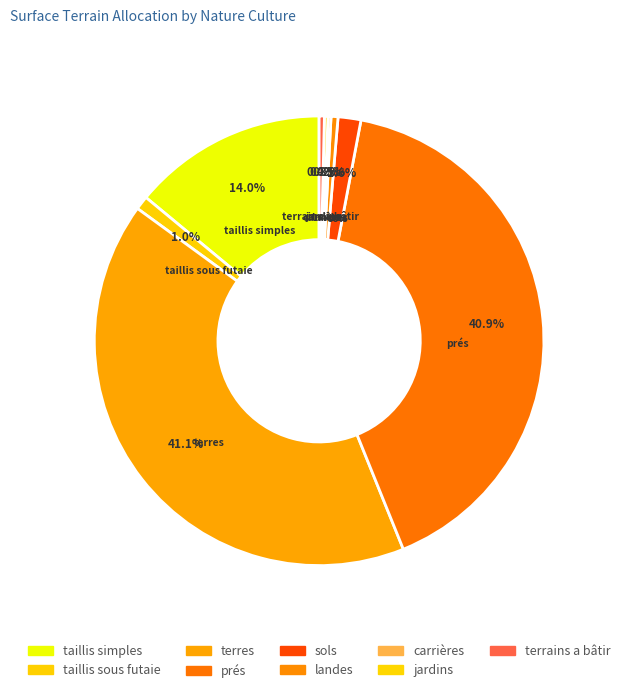

Which has a higher value, taillis simples or prés?

prés